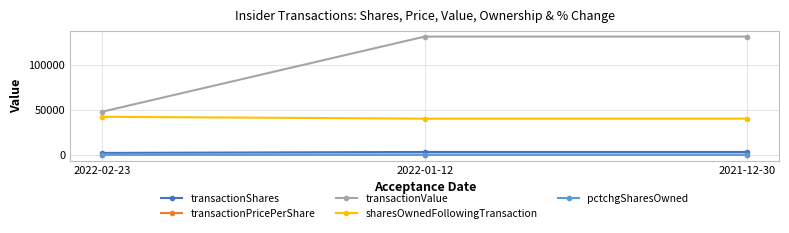

What is the maximum value for transactionValue?

131577.0